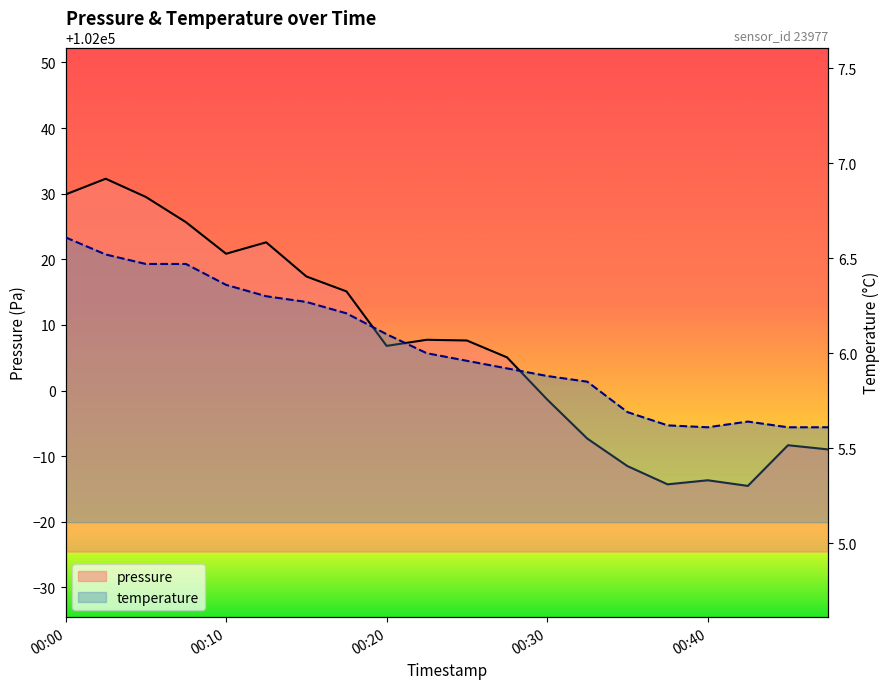

Does the chart have visible grid lines?

No